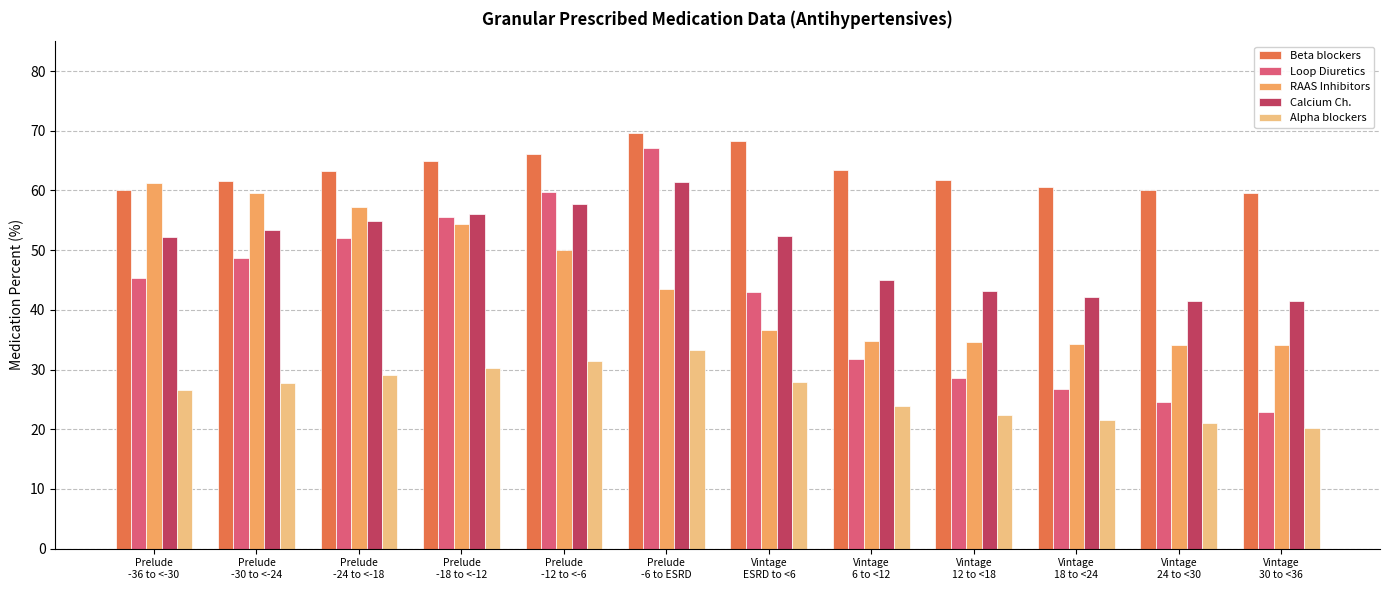

What is the average value of the RAAS Inhibitors series?

44.5